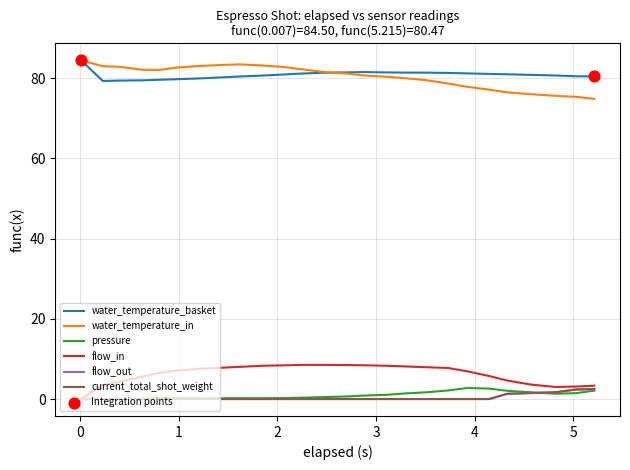

True or false: current_total_shot_weight and water_temperature_basket intersect in this chart.

False